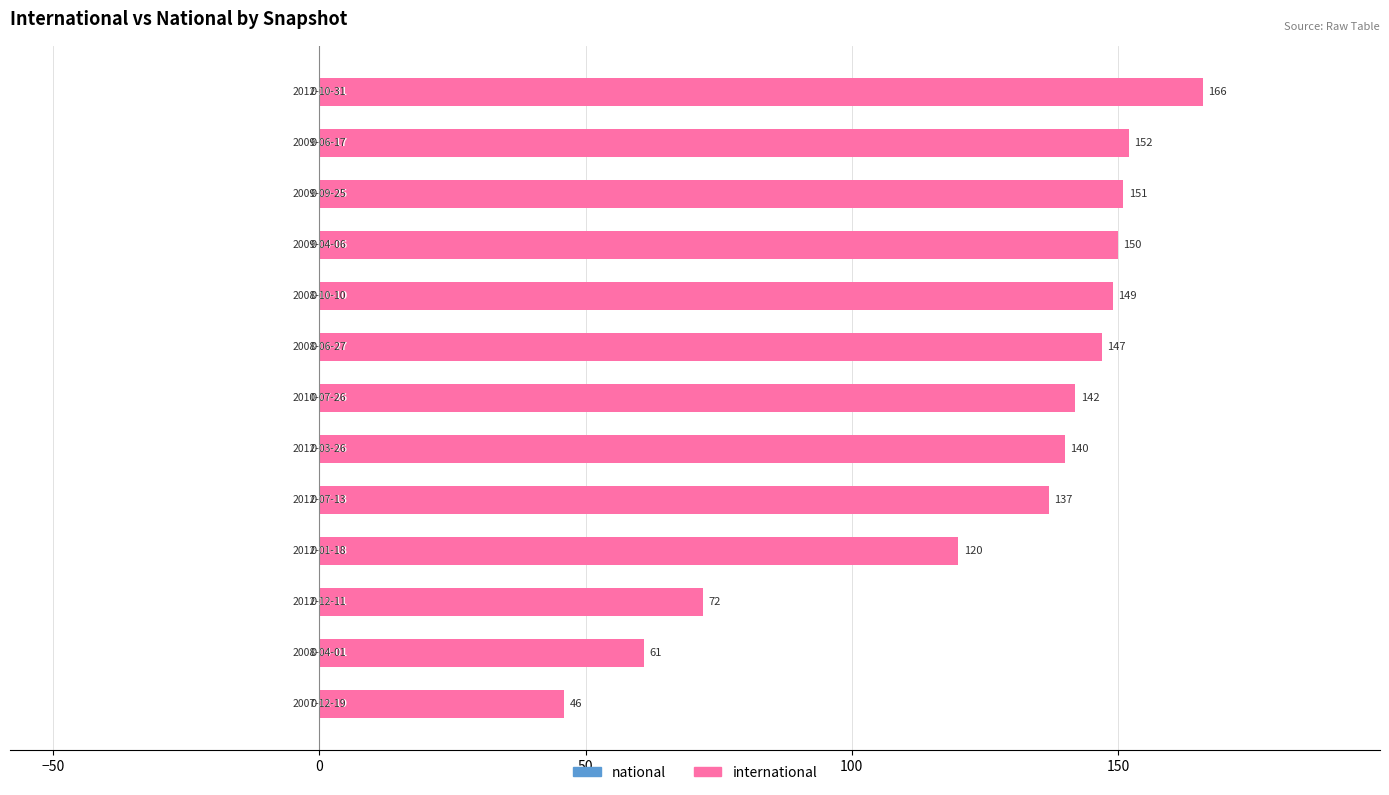

What is the sum of all values?

1633